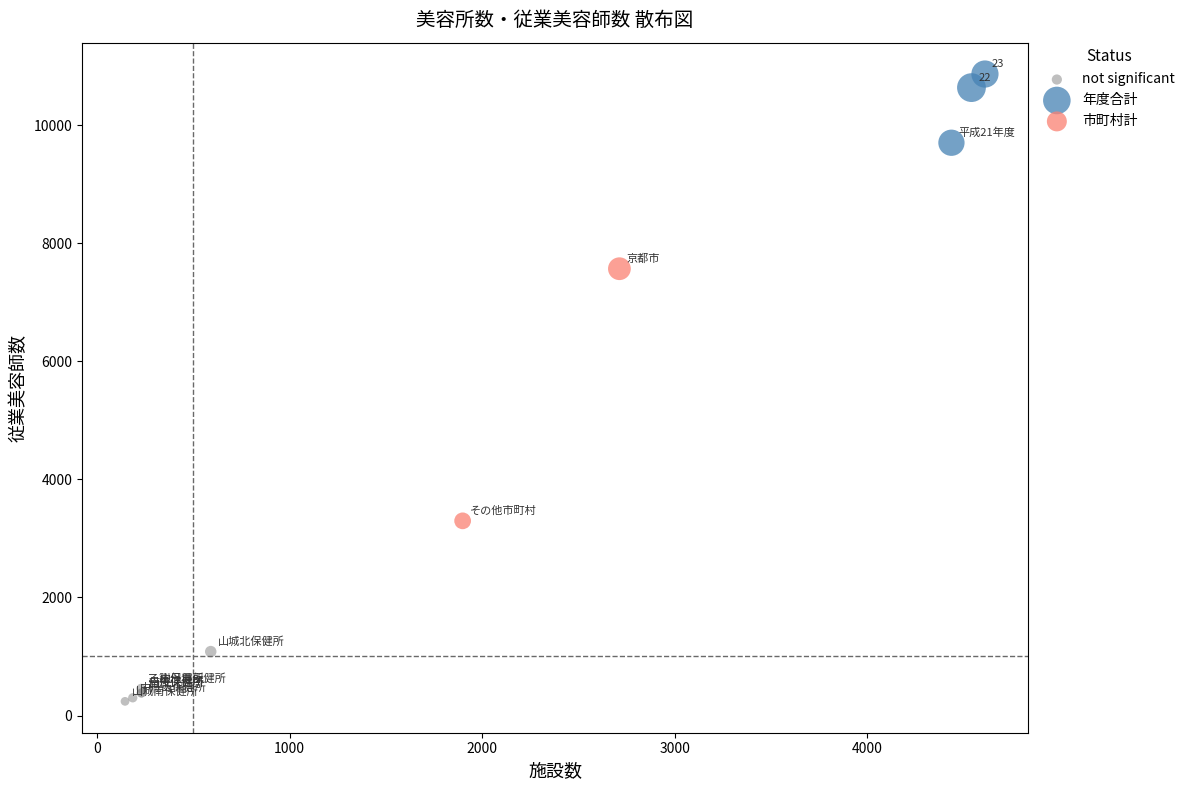

Which series reaches the minimum Y coordinate?

not significant